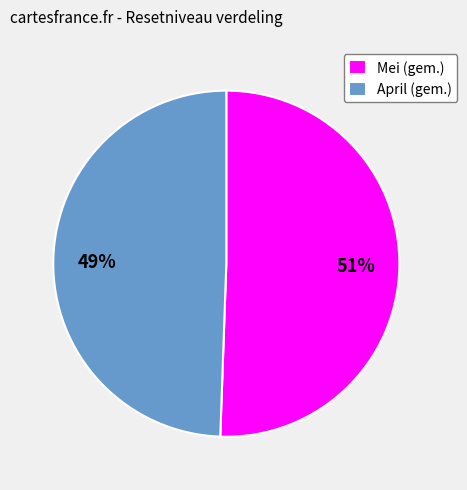

Between April (gem.) and Mei (gem.), which is larger?

Mei (gem.)